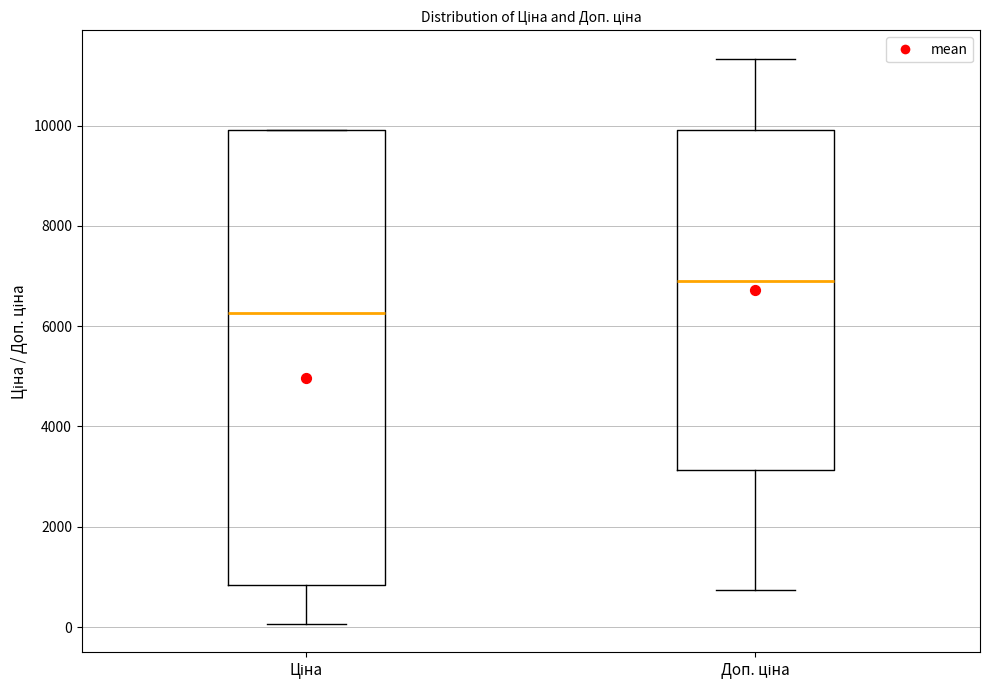

Which box is the tallest, from its lower edge to its upper edge?

Ціна